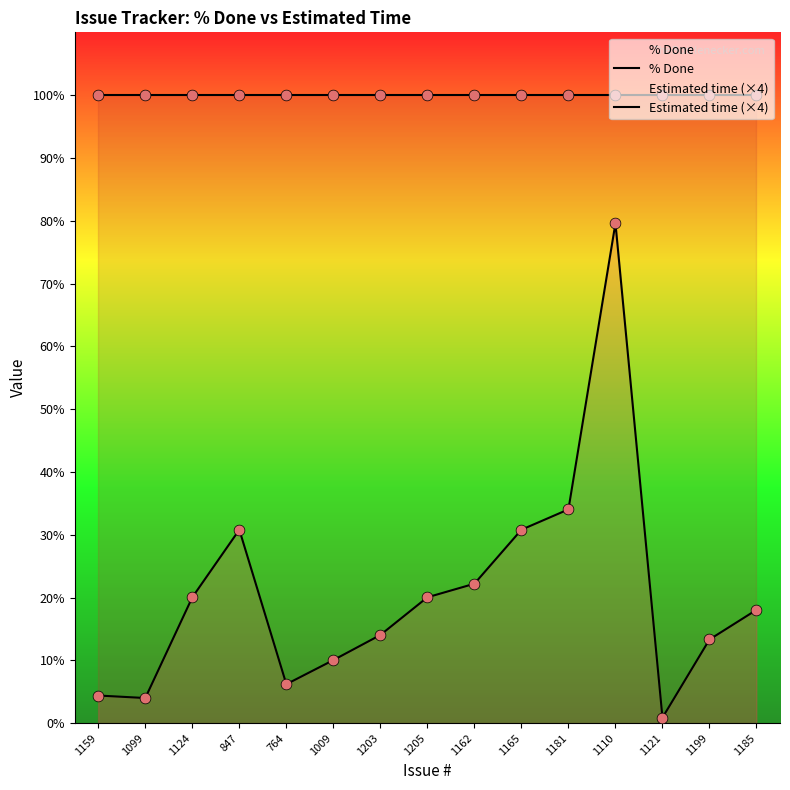

Which series reaches the minimum Y coordinate?

Estimated time (×4)